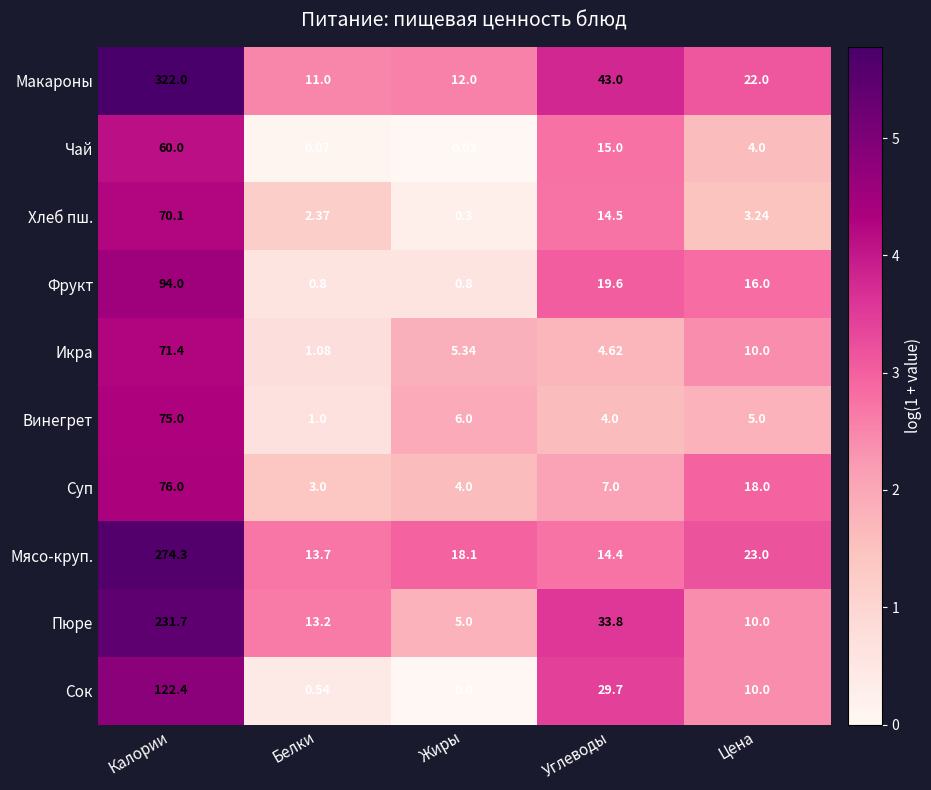

At which category is the sum across all series the highest?

Калории